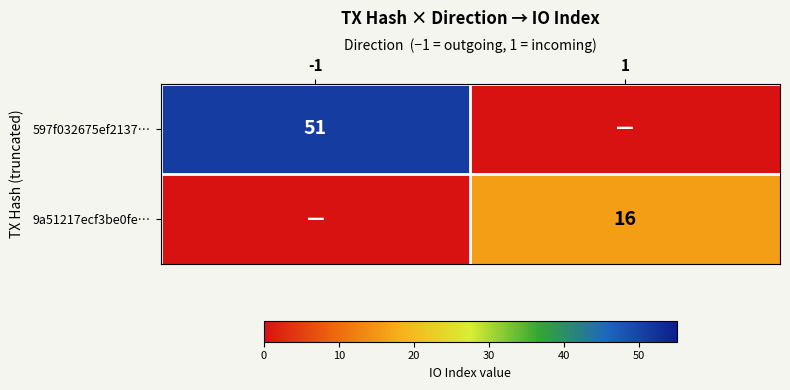

Is the value of 9a51217ecf3be0fe… at 1 greater than the value of 597f032675ef2137… at -1?

No